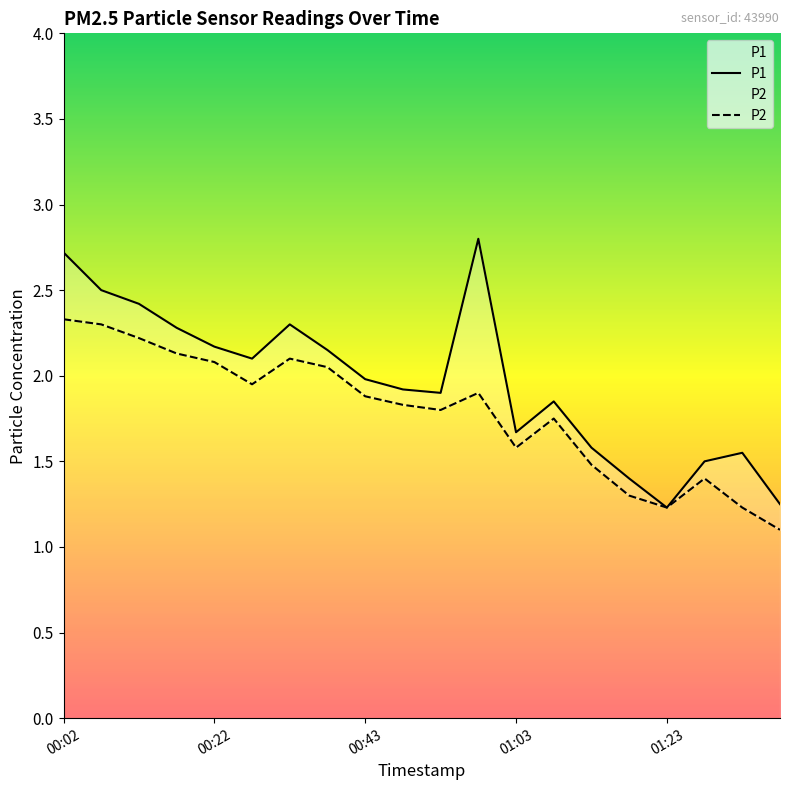

Reading left to right, what are all the values shown in this chart?

P1: 00:02=2.7	00:07=2.5	00:12=2.4	00:17=2.3	00:22=2.2	00:28=2.1	00:33=2.3	00:38=2.1	00:43=2.0	00:48=1.9	00:53=1.9	00:58=2.8	01:03=1.7	01:08=1.9	01:13=1.6	01:18=1.4	01:23=1.2	01:28=1.5	01:33=1.6	01:39=1.2
P2: 00:02=2.3	00:07=2.3	00:12=2.2	00:17=2.1	00:22=2.1	00:28=1.9	00:33=2.1	00:38=2.0	00:43=1.9	00:48=1.8	00:53=1.8	00:58=1.9	01:03=1.6	01:08=1.8	01:13=1.5	01:18=1.3	01:23=1.2	01:28=1.4	01:33=1.2	01:39=1.1